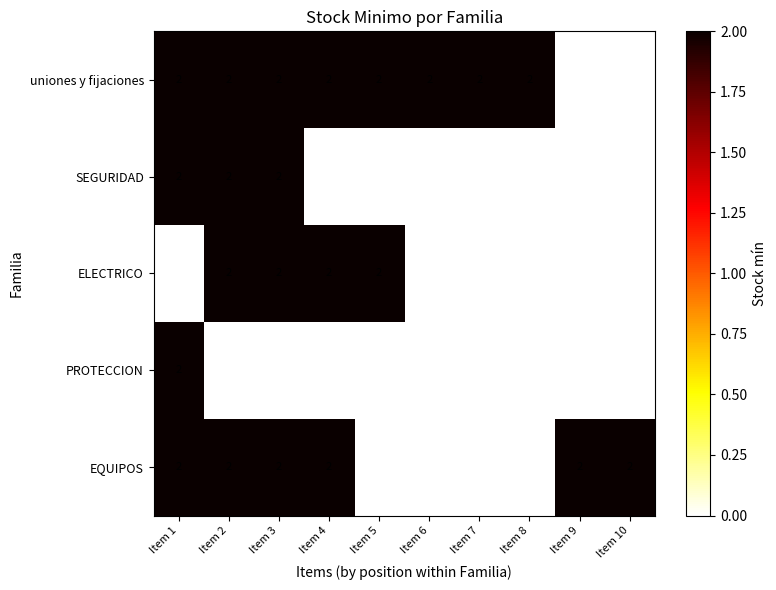

The value of ELECTRICO at Item 3 is 2. True or false?

True